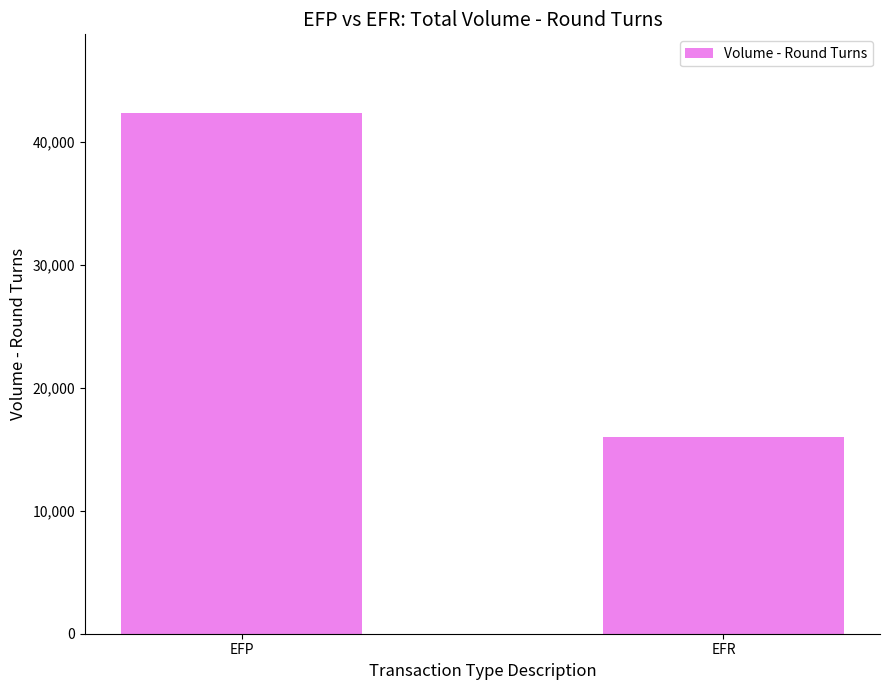

List the labels in order of value, smallest first.

EFR, EFP